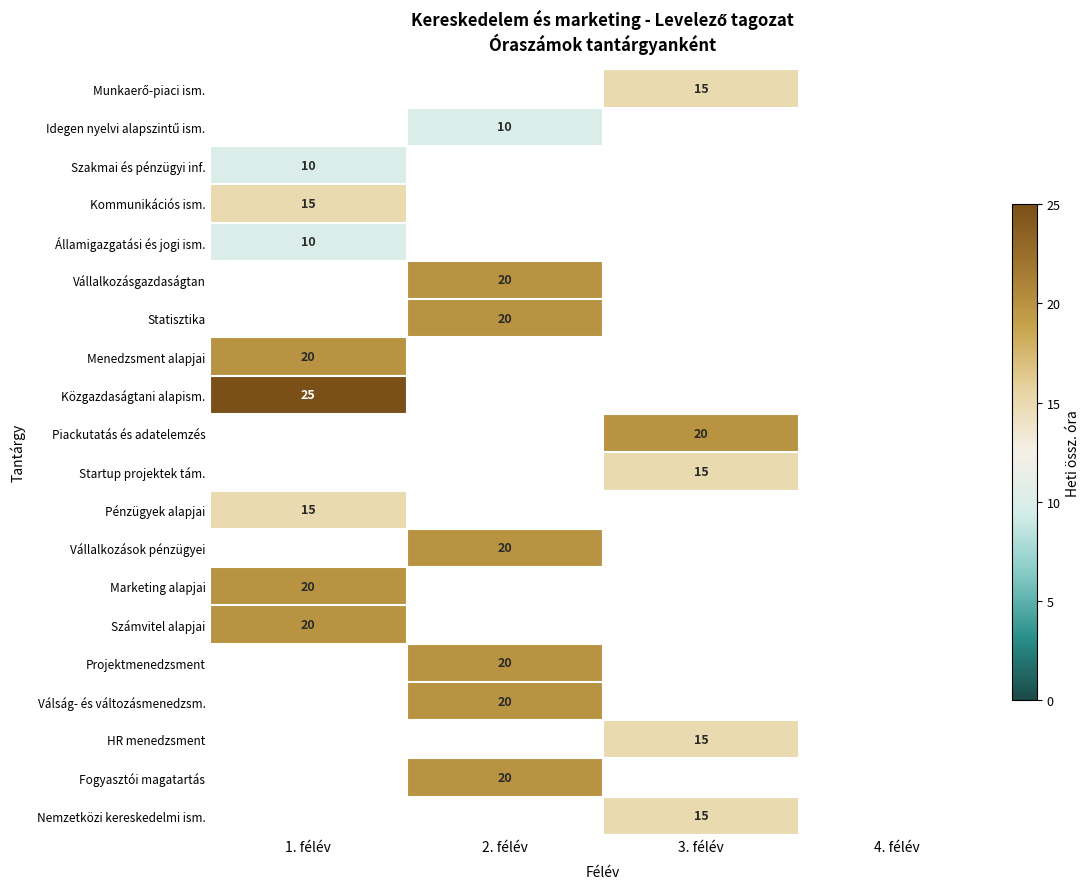

The Menedzsment alapjai series shows 28 at 1. félév. True or false?

False